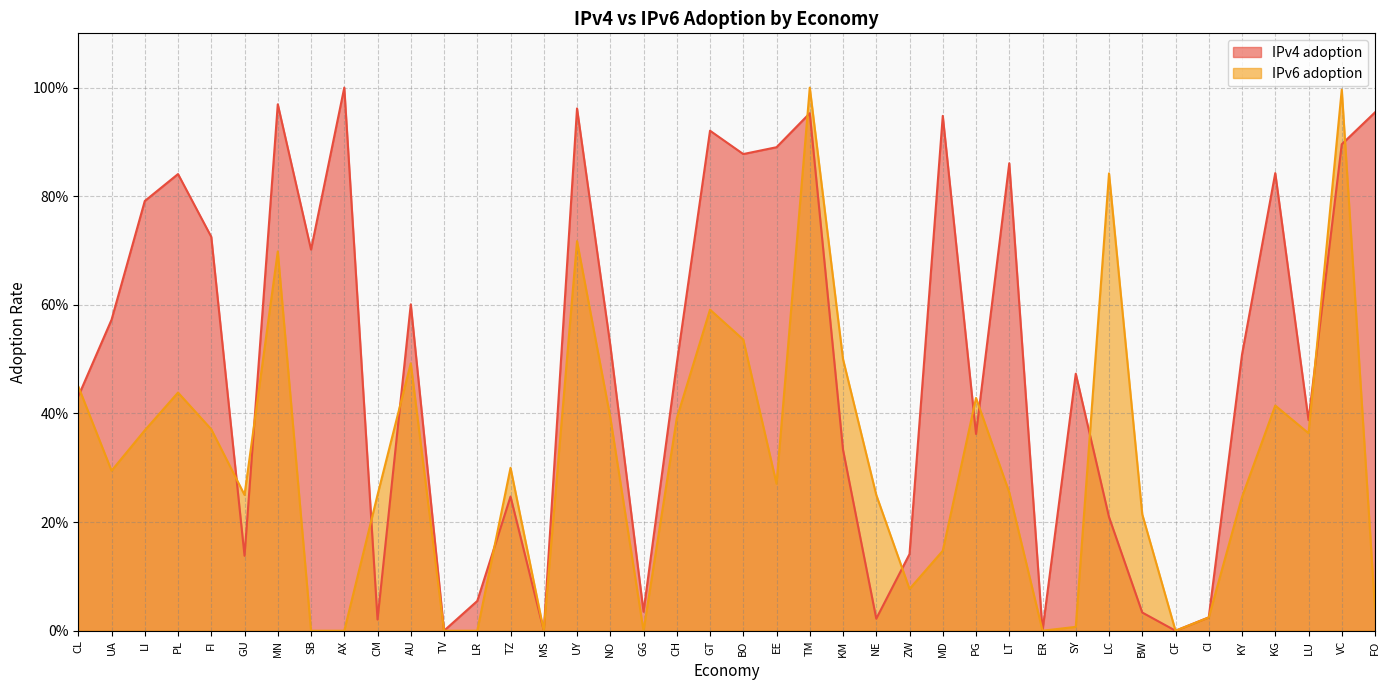

Does the chart have visible grid lines?

Yes